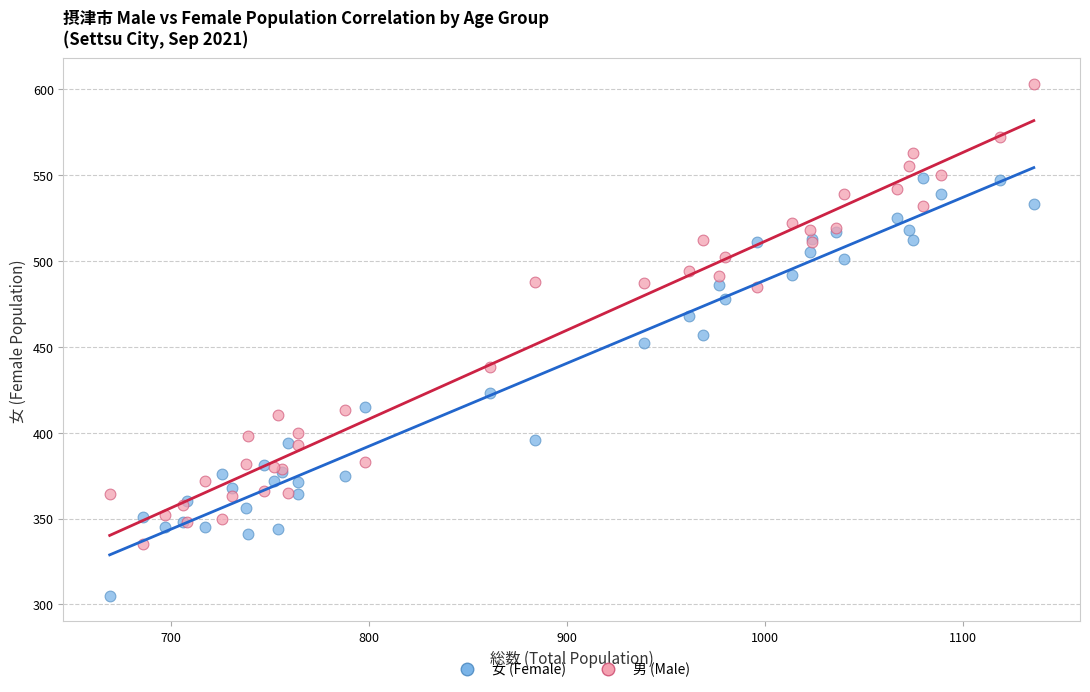

What is the X range (max minus min) for the scatter plot?

467